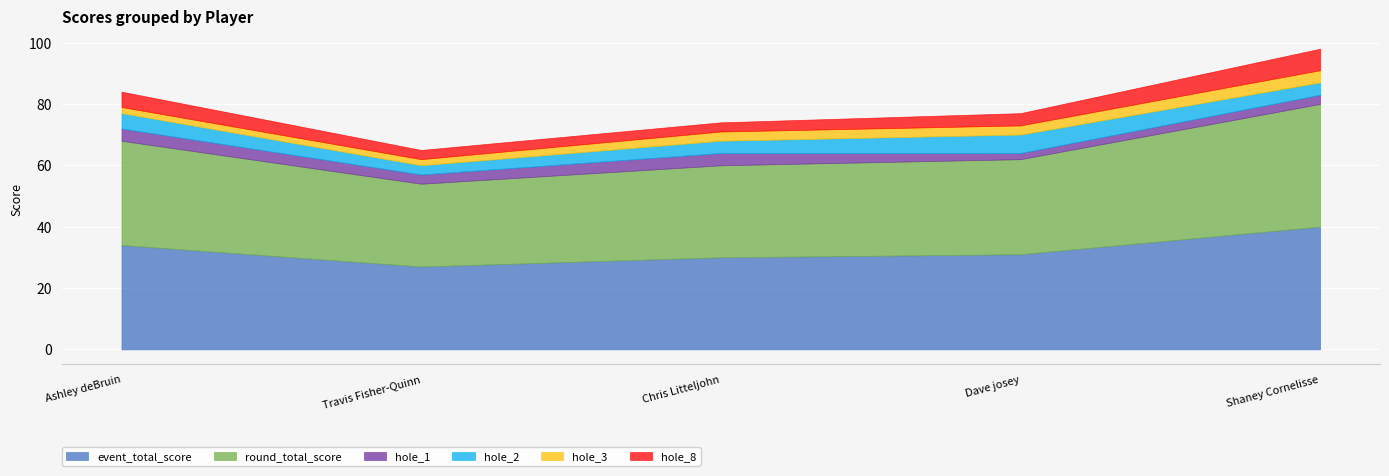

True or false: hole_8 and hole_3 intersect in this chart.

False